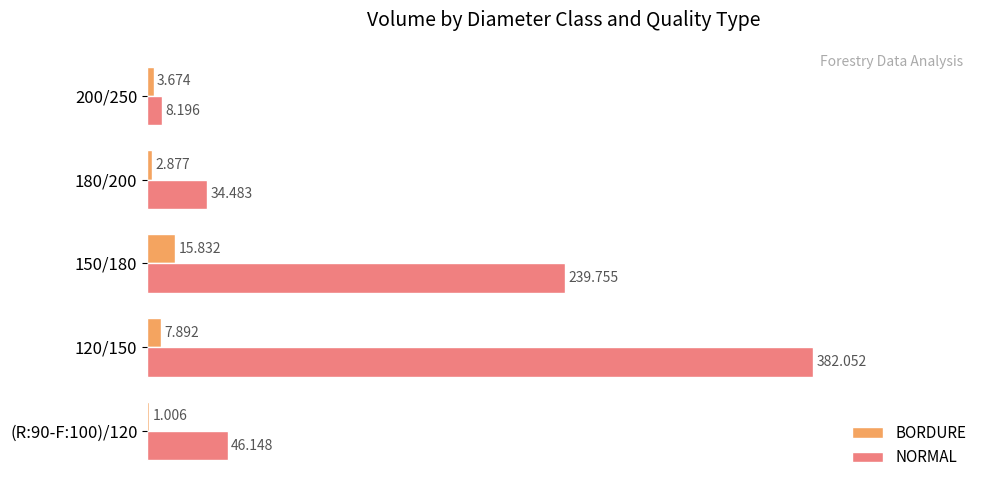

Which series has the largest total across all categories?

NORMAL